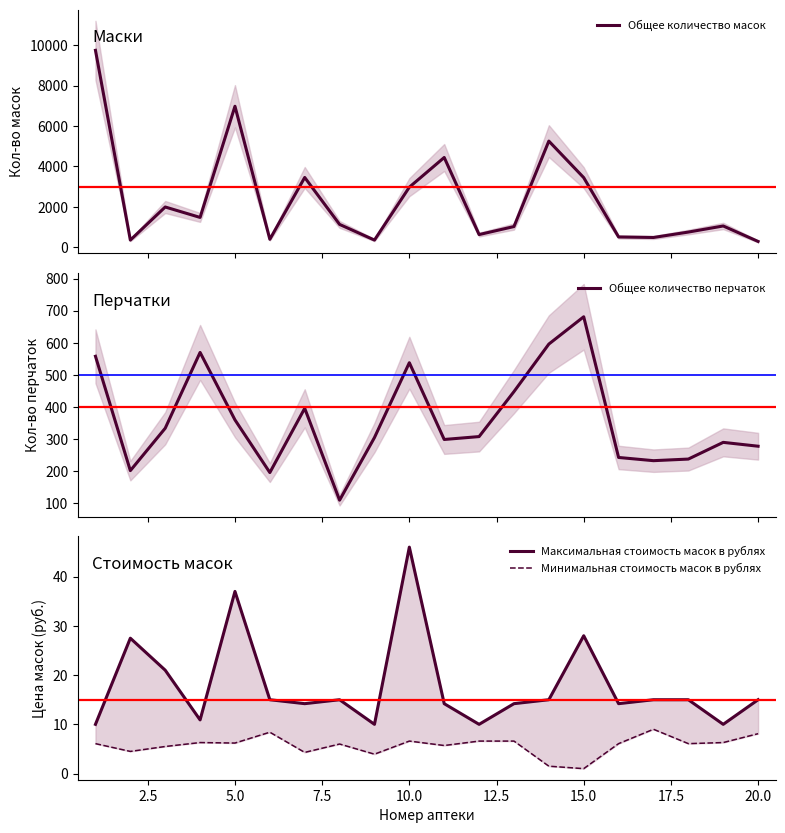

True or false: Общее количество масок has more than 1 interior local peaks.

True